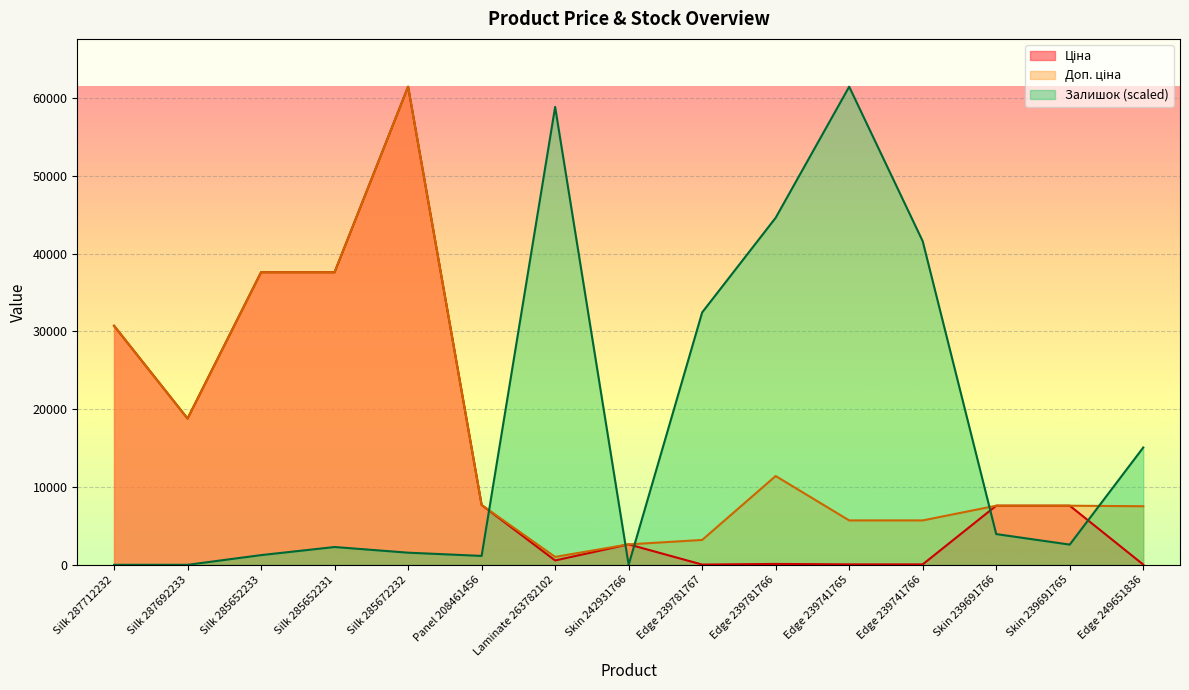

Rank the series by their average value, from lowest to highest.

Ціна, Доп. ціна, Залишок